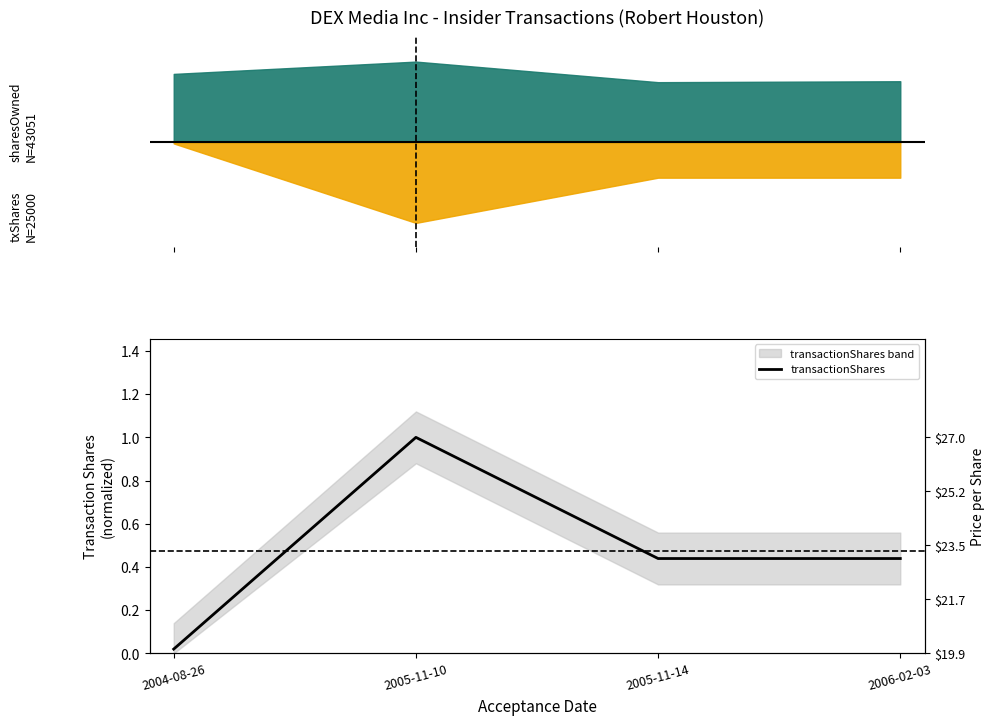

List the labels in order of value, largest first.

2005-11-10, 2005-11-14, 2006-02-03, 2004-08-26